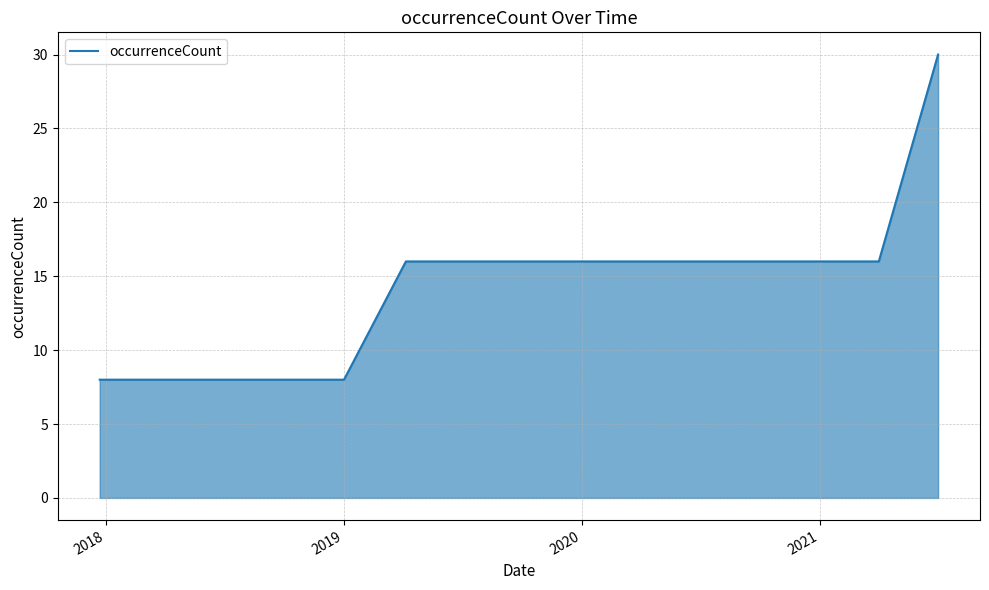

What is the minimum value shown in the chart?

8